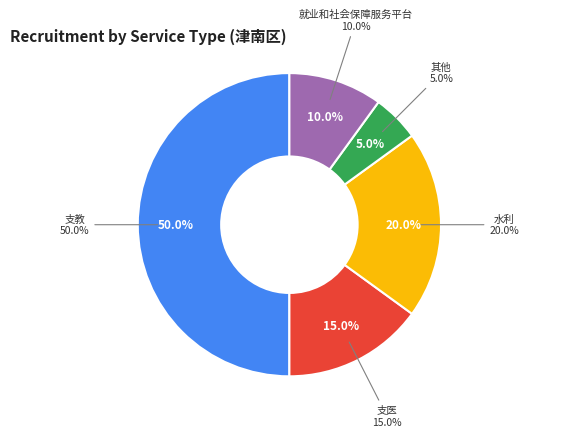

Combined, what portion of the pie is 支教 and 其他?

55.0%